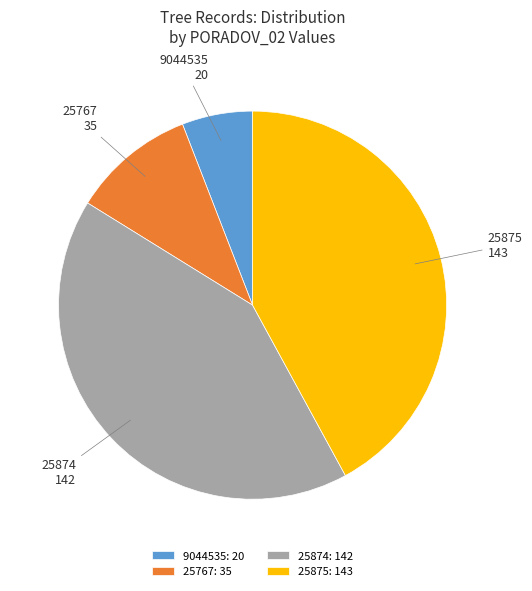

True or false: 25767 accounts for 10% of the total.

True